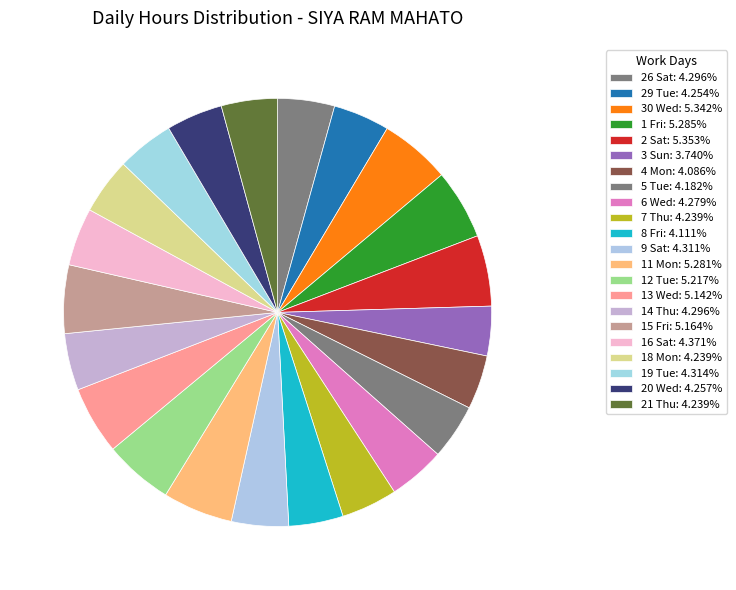

Does any single category account for the majority?

No